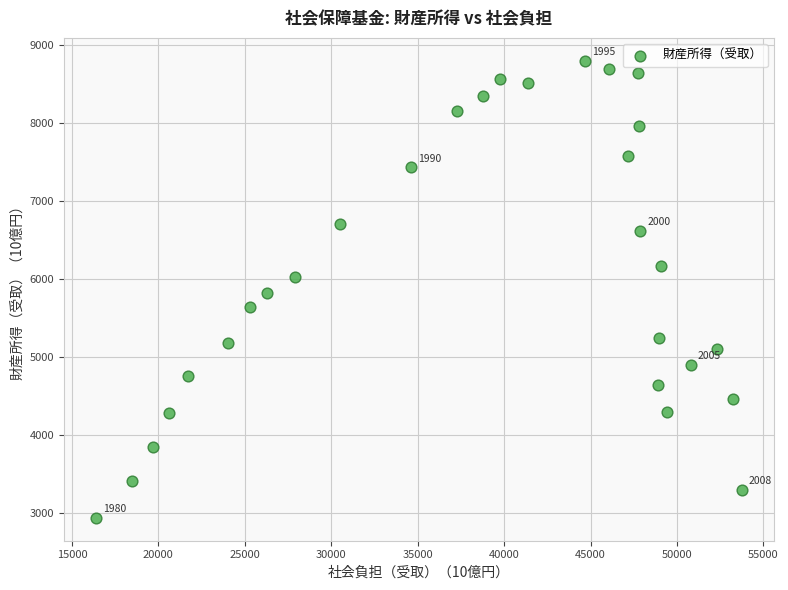

What is the range of Y values (max minus min)?

5864.6